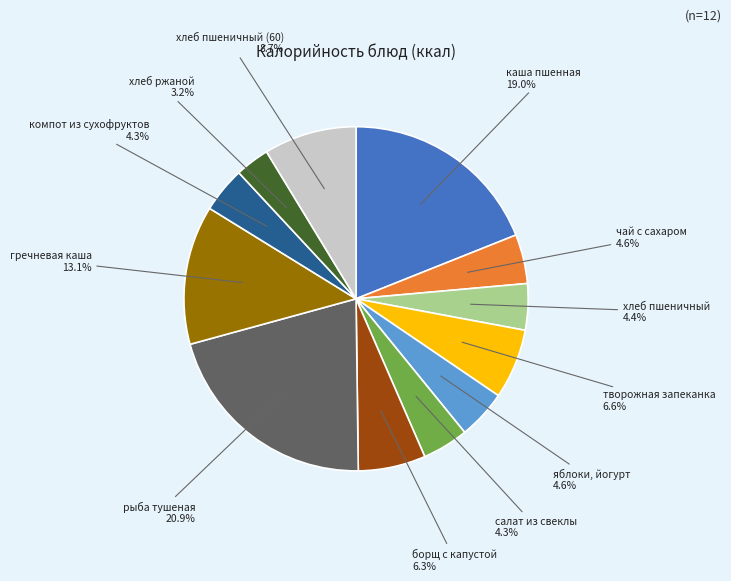

Does яблоки, йогурт represent more than half of the total?

No